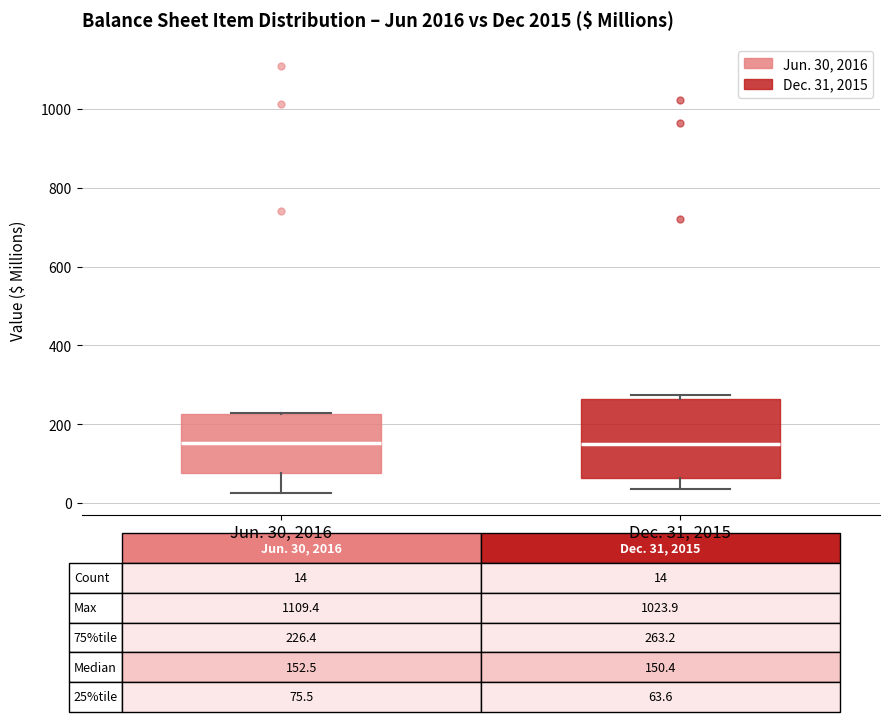

Which box is the tallest, from its lower edge to its upper edge?

Dec. 31, 2015